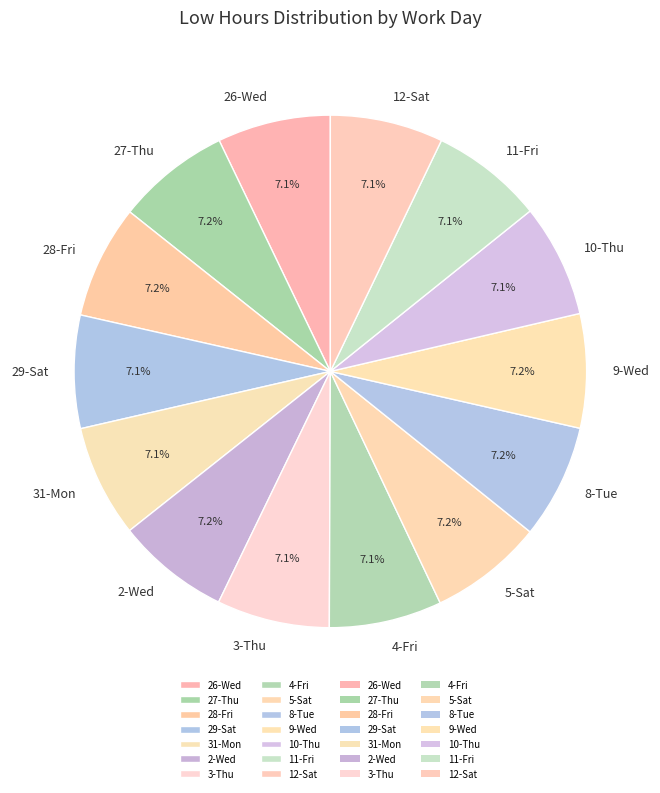

What is the total percentage of 12-Sat and 9-Wed?

14.3%